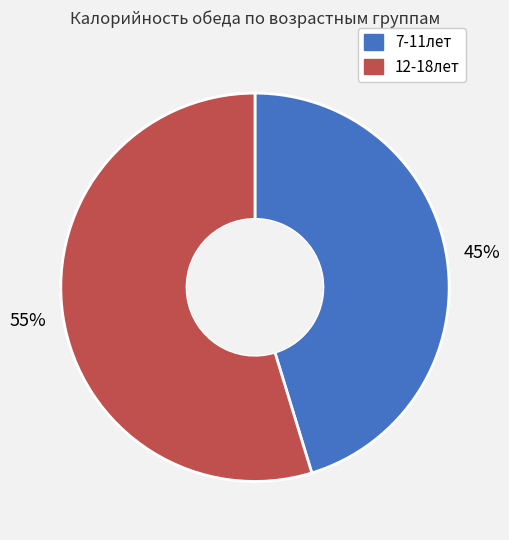

To the nearest percent, what percentage of the pie is 7-11лет?

45%